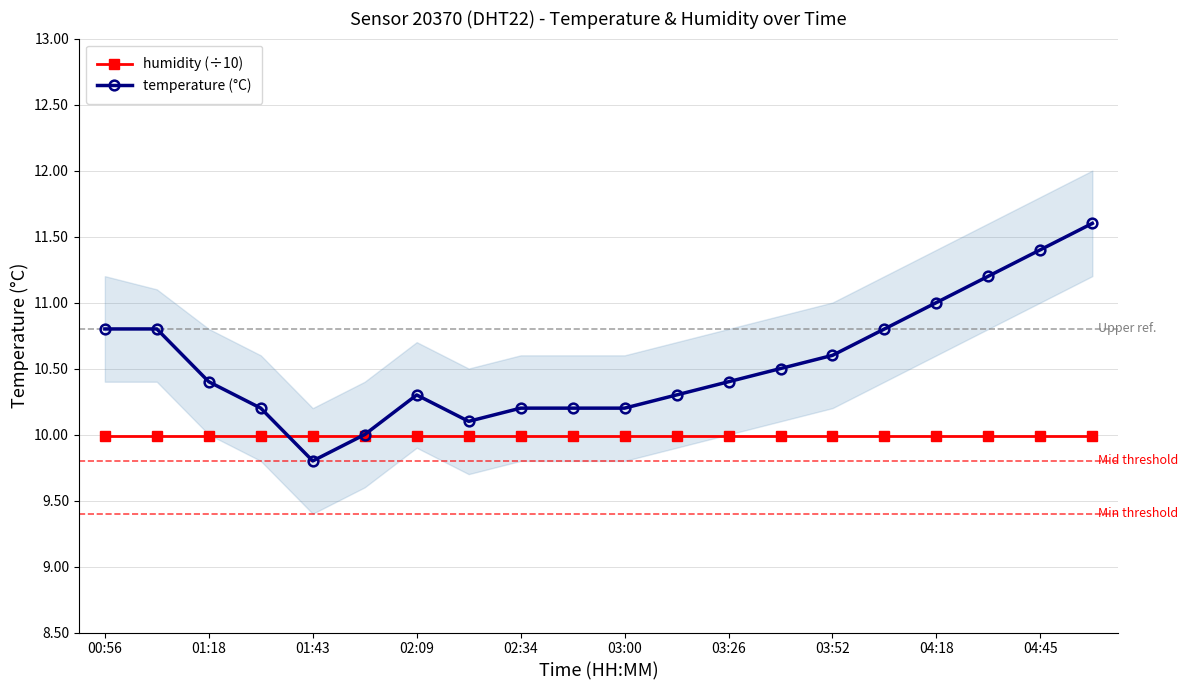

Which series ends up on top after the final intersection of temperature (°C) and humidity (÷10)?

temperature (°C)